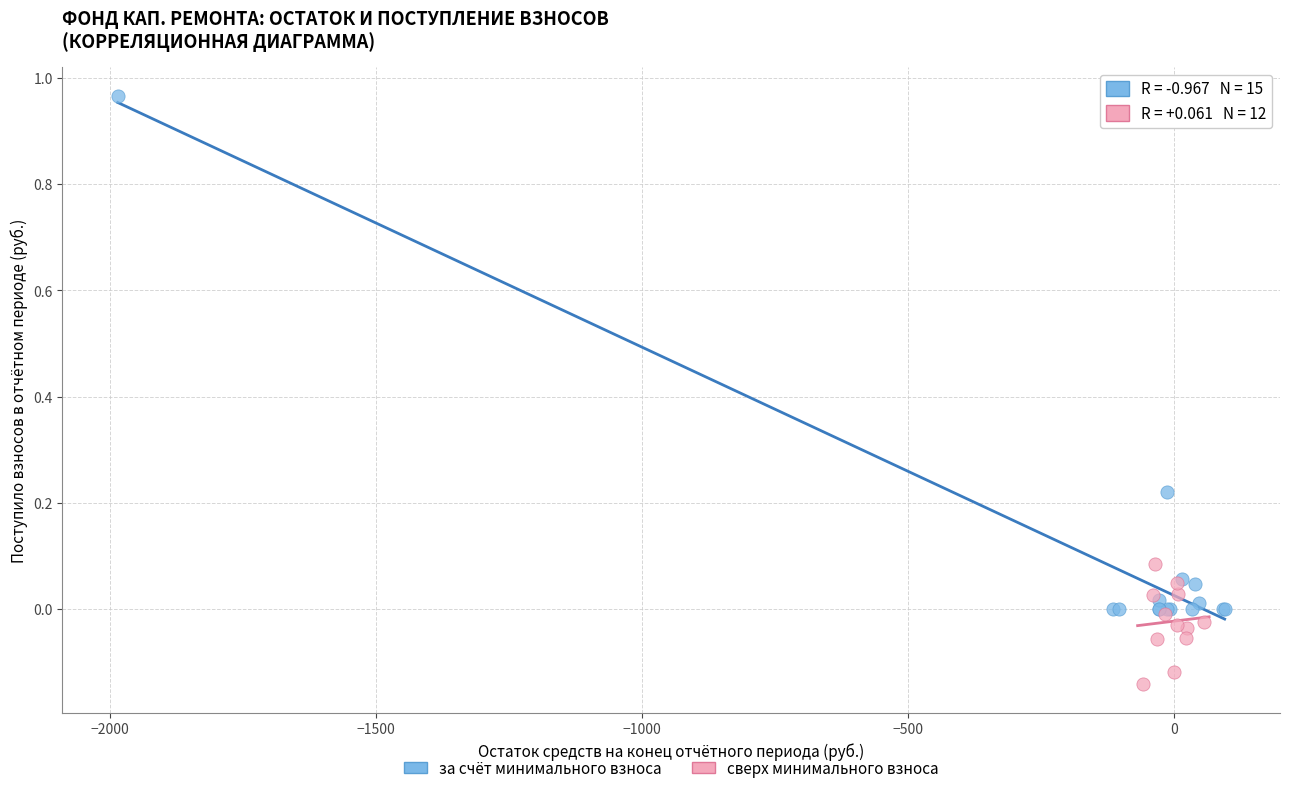

Which series reaches the maximum Y coordinate?

за счёт минимального взноса